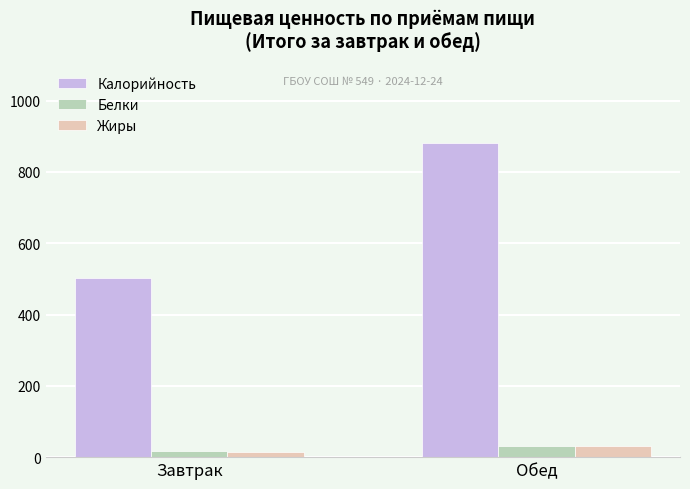

Are the bars grouped side by side (vs. stacked)?

Yes